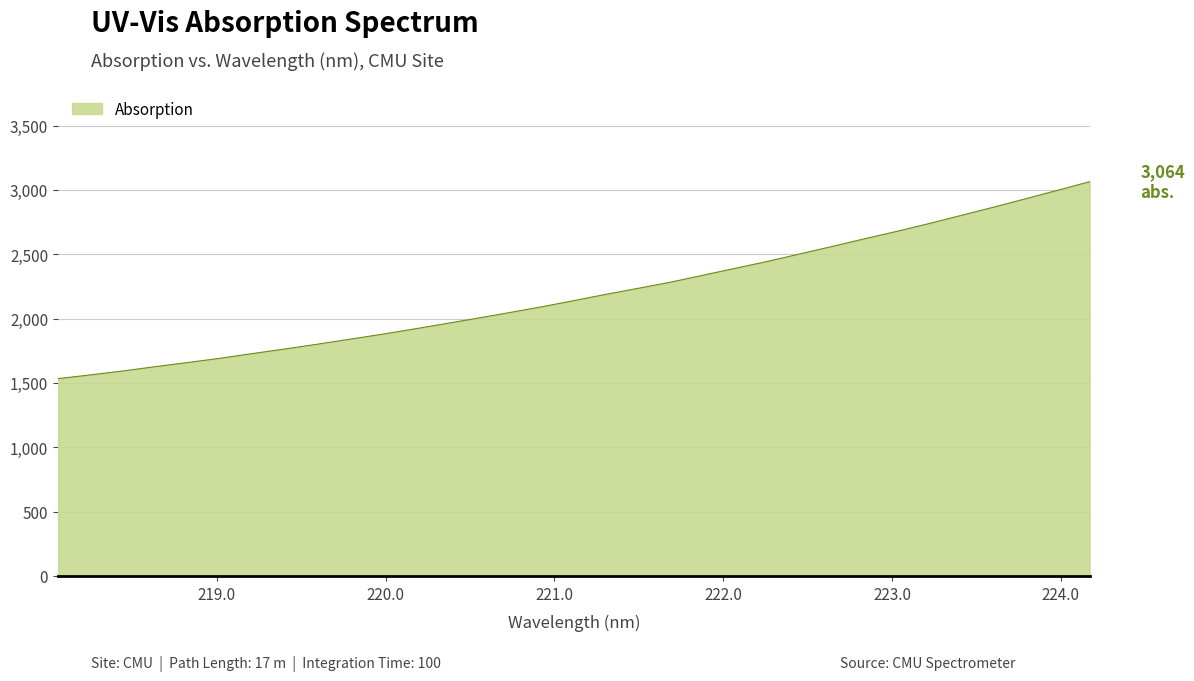

What is the minimum value shown in the chart?

1533.6